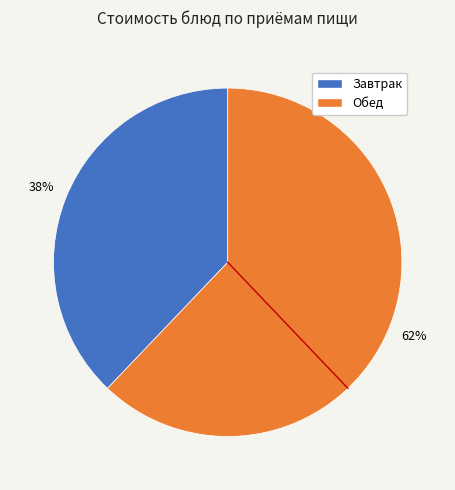

How many slices are in this pie chart?

2